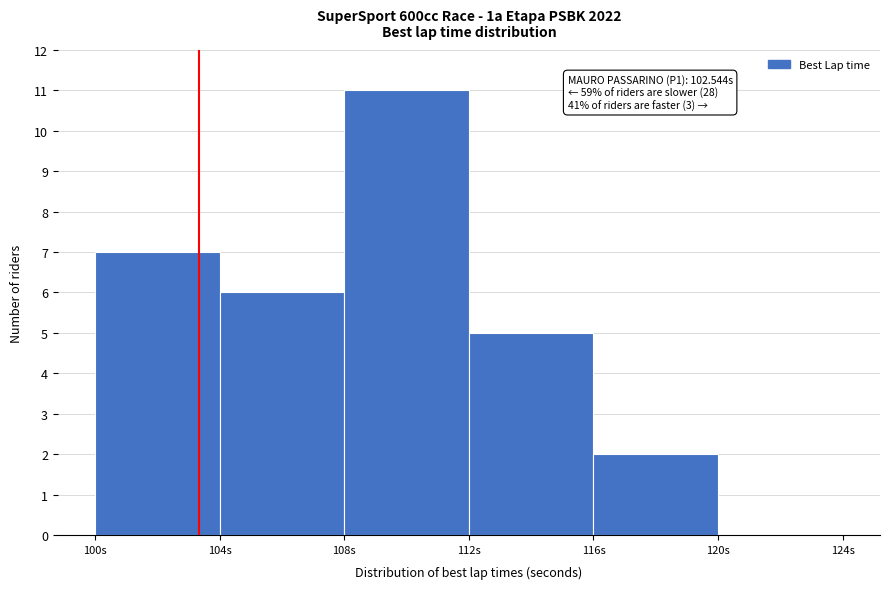

Over which range of the x-axis is the bar tallest?

108 to 112